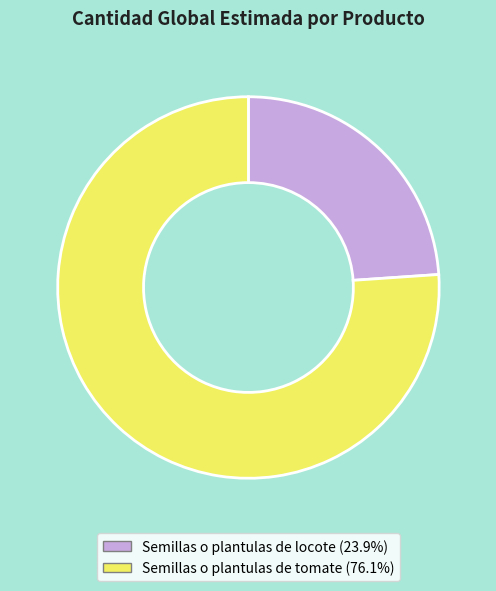

Which slice is the largest?

Semillas o plantulas de tomate